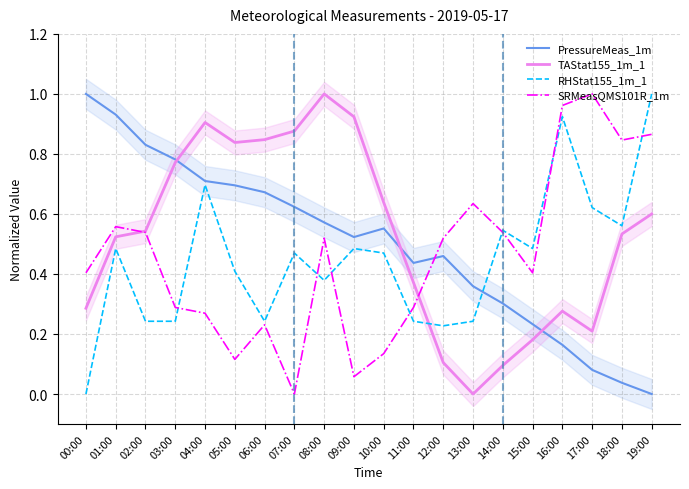

What is the value of the SRMeasQMS101R_1m point at the 20th from the left?

0.9